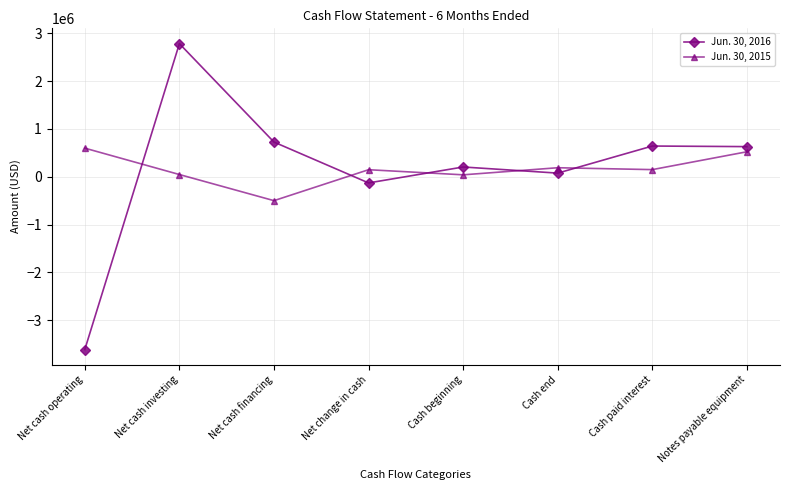

At Cash end, list the series in order from smallest to largest.

Jun. 30, 2016, Jun. 30, 2015